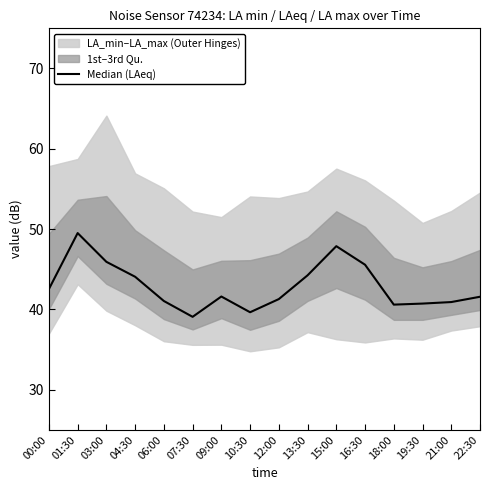

Reading right to left, what are all the values shown in this chart?

22:30=41.6	21:00=40.9	19:30=40.7	18:00=40.6	16:30=45.6	15:00=47.9	13:30=44.2	12:00=41.3	10:30=39.6	09:00=41.6	07:30=39.1	06:00=41.0	04:30=44.1	03:00=45.9	01:30=49.5	00:00=42.5